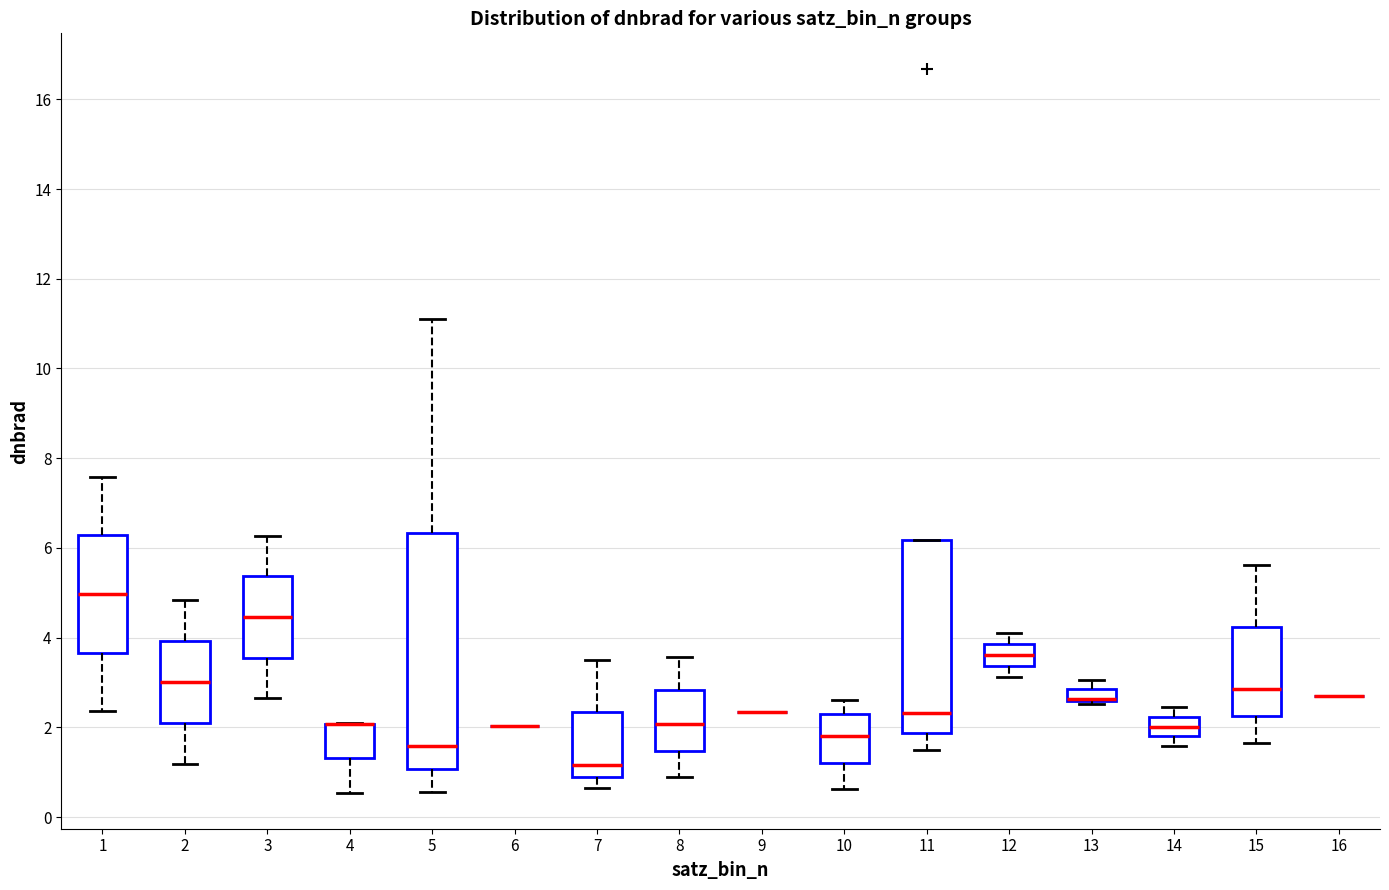

Comparing the boxes themselves (not the whiskers), which one is the tallest?

5